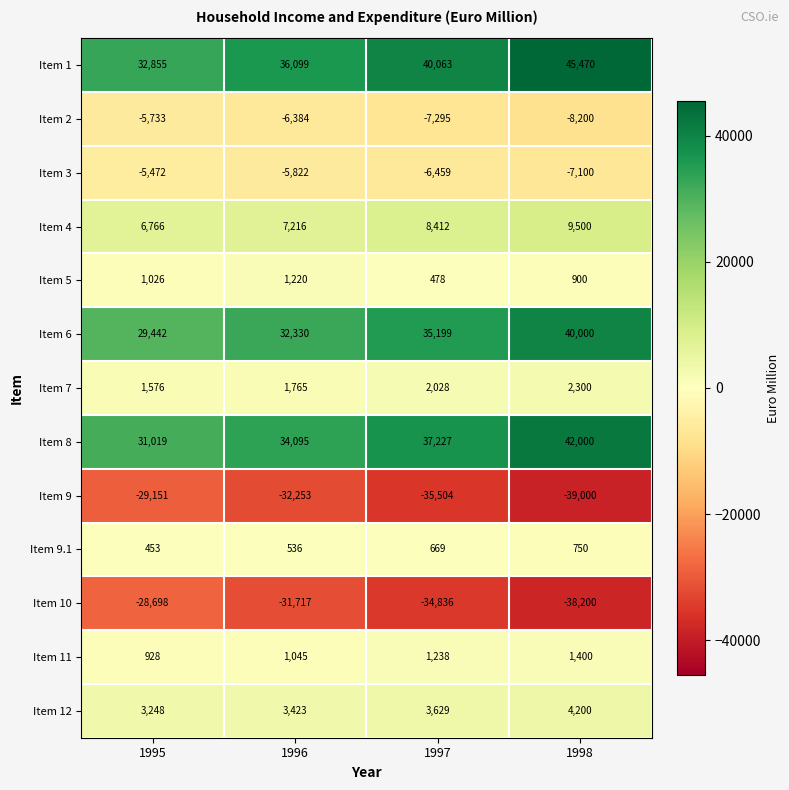

List the series in order of their peak value, lowest first.

Item 9, Item 10, Item 2, Item 3, Item 9.1, Item 5, Item 11, Item 7, Item 12, Item 4, Item 6, Item 8, Item 1